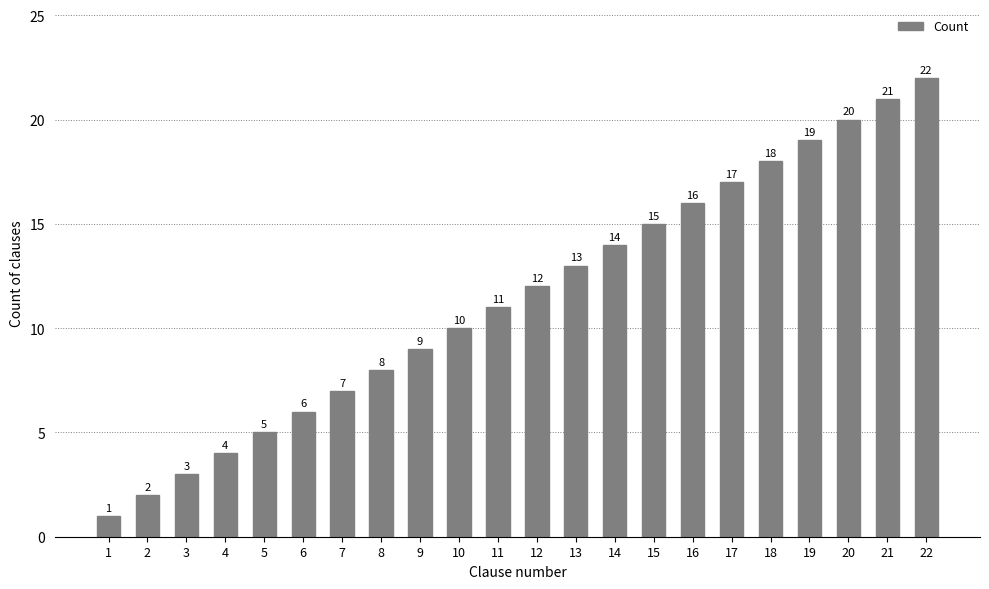

Reading left to right, what are all the values shown in this chart?

1=1	2=2	3=3	4=4	5=5	6=6	7=7	8=8	9=9	10=10	11=11	12=12	13=13	14=14	15=15	16=16	17=17	18=18	19=19	20=20	21=21	22=22